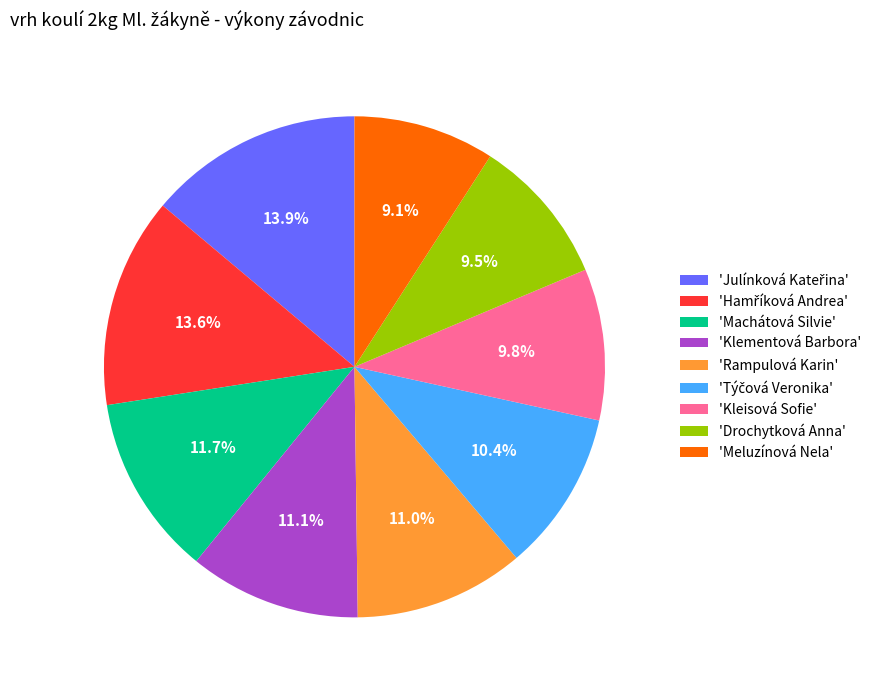

How many segments does this pie chart have?

9